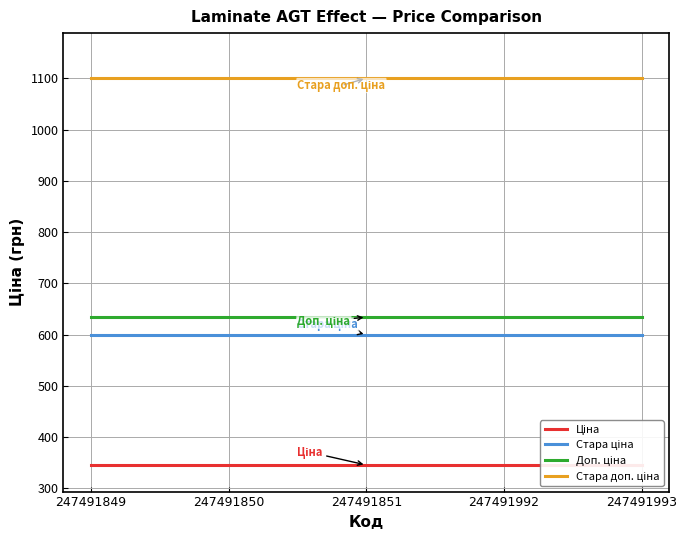

At which label does Доп. ціна reach its minimum?

247491849